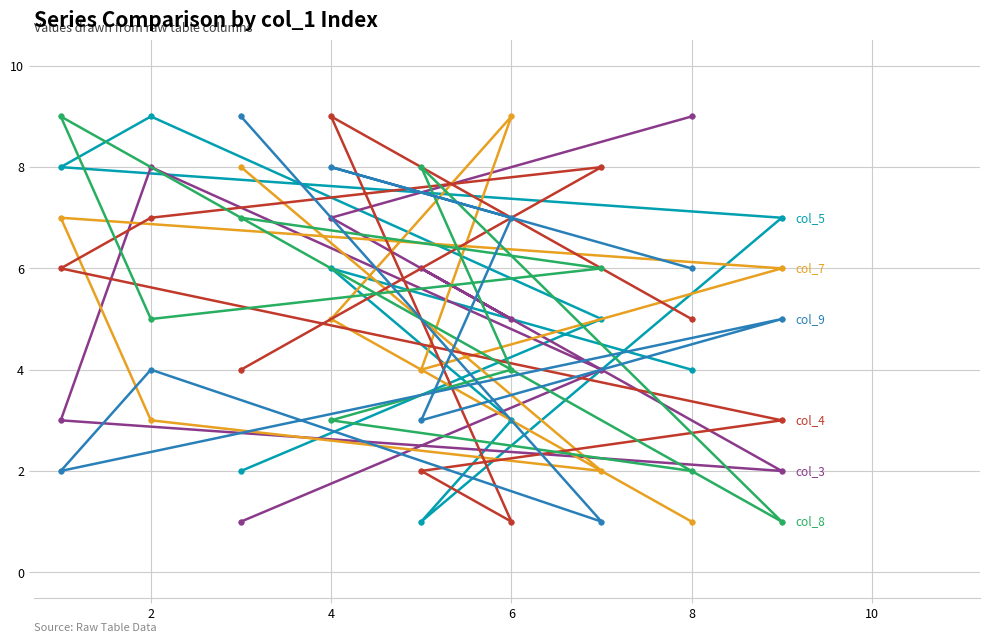

How many interior local peaks does the col_3 series have?

2